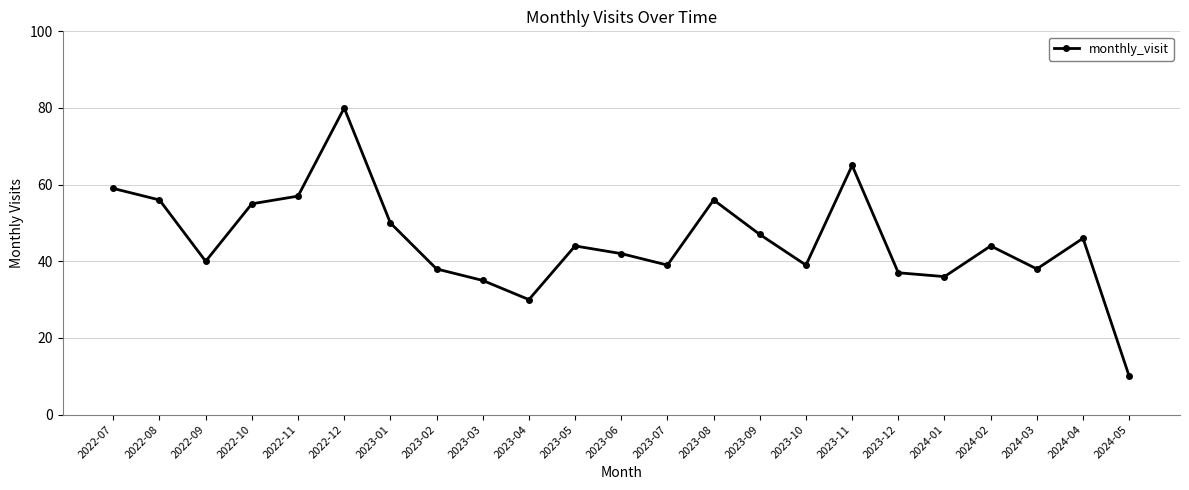

Where is the first local minimum?

2022-09